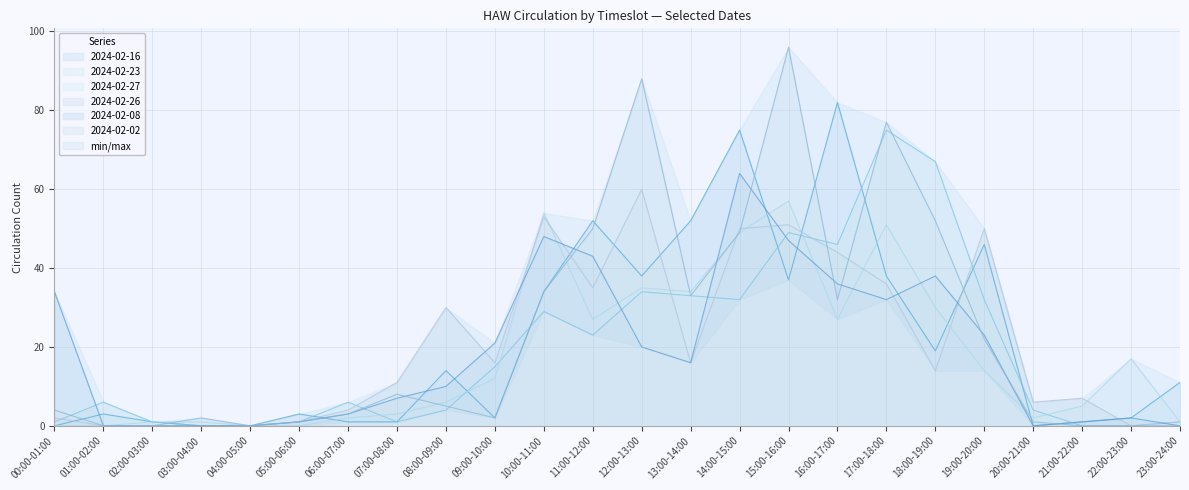

Is it true that 2024-02-26 equals 4 at 06:00-07:00?

True